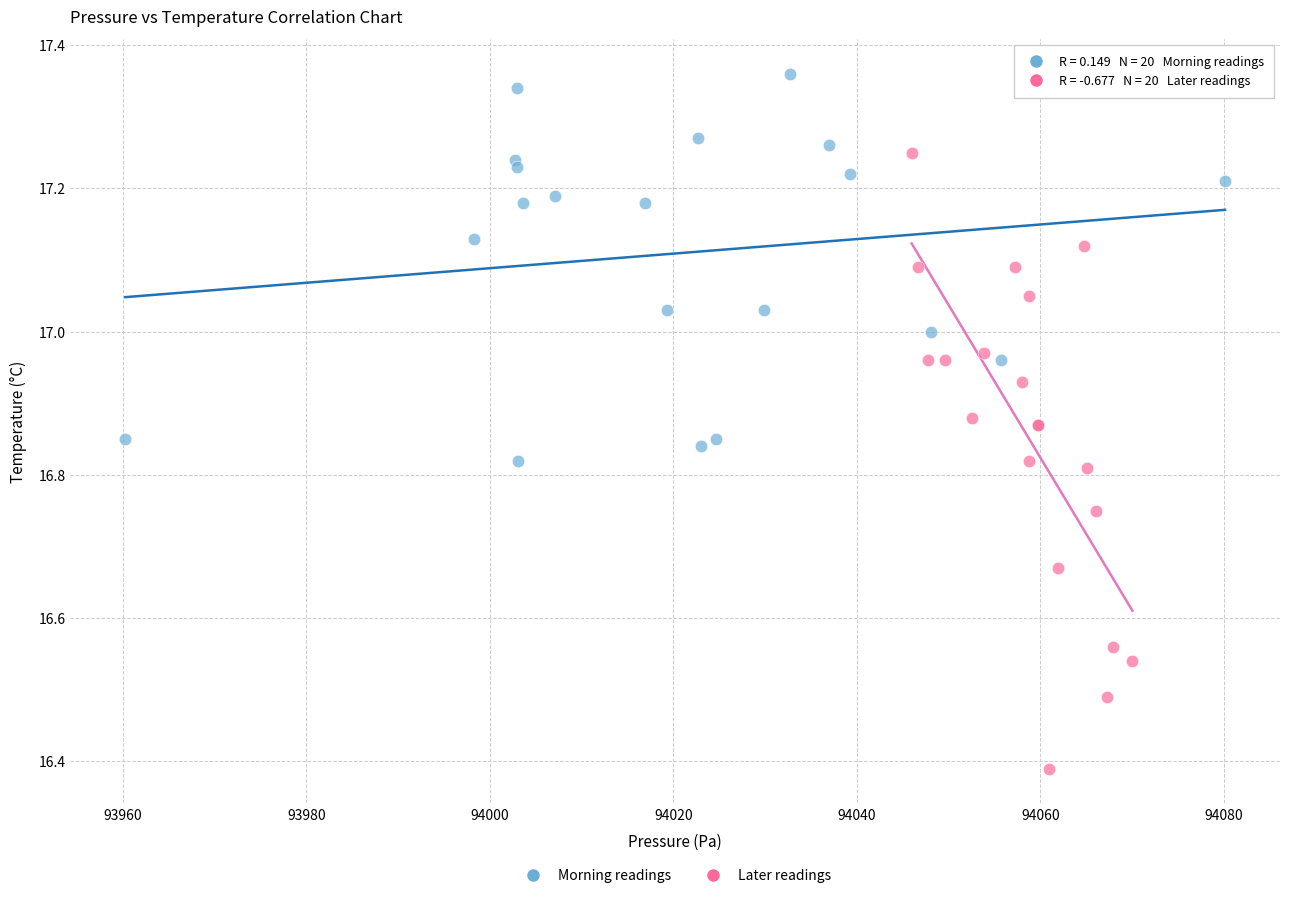

Which series reaches the maximum Y coordinate?

Morning readings